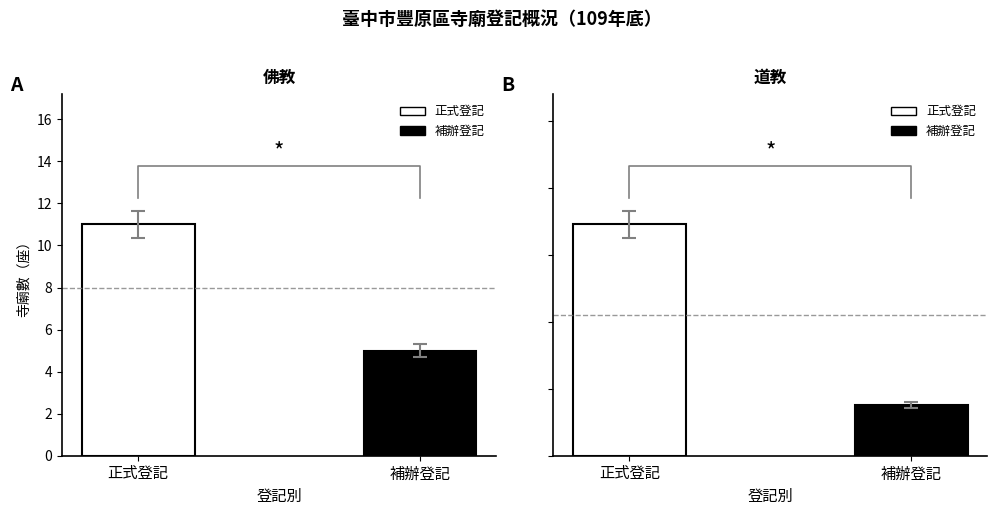

List the series in order of their peak value, highest first.

正式登記, 補辦登記